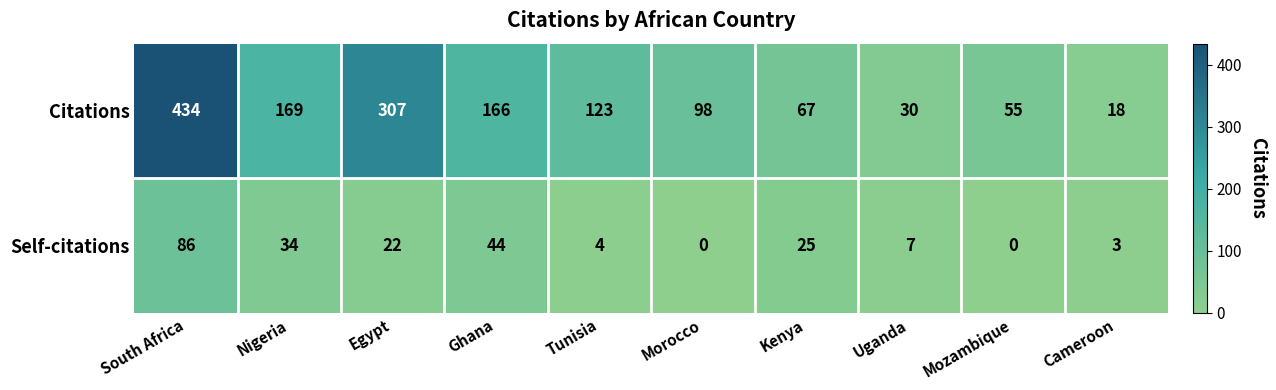

Rank the series by their maximum value, from highest to lowest.

Citations, Self-citations